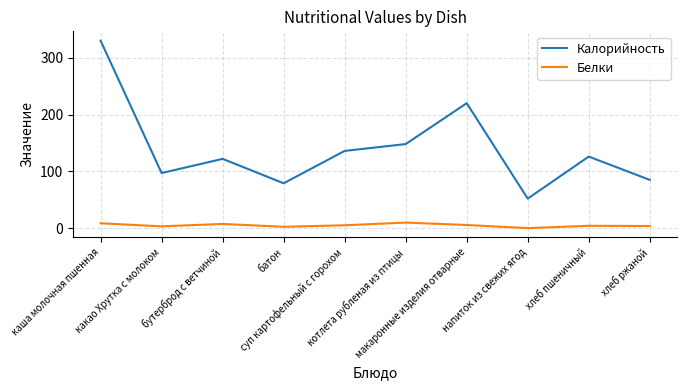

Is it true that Калорийность equals 52.5 at батон?

False